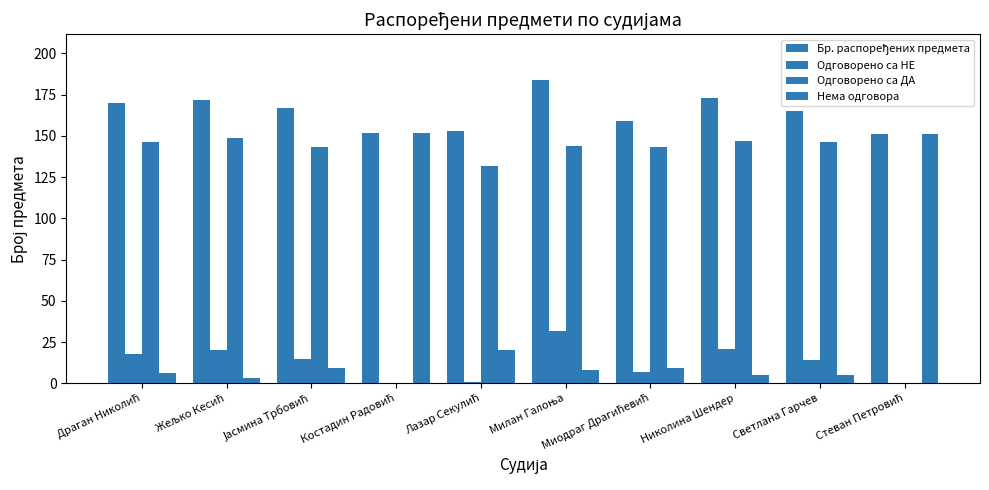

Rank the series by their average value, from highest to lowest.

Бр. распоређених предмета, Одговорено са ДА, Нема одговора, Одговорено са НЕ